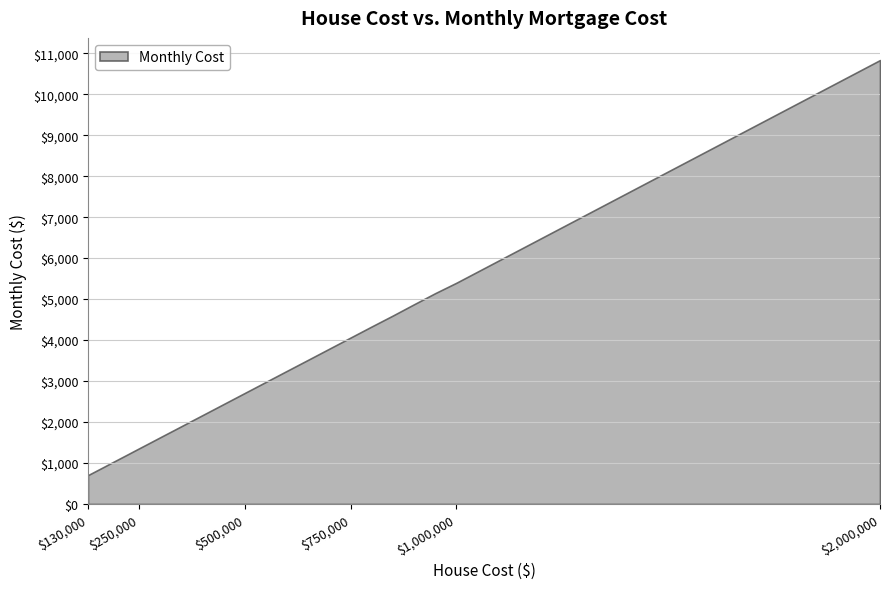

True or false: the data shows 1083 at 200000.

True